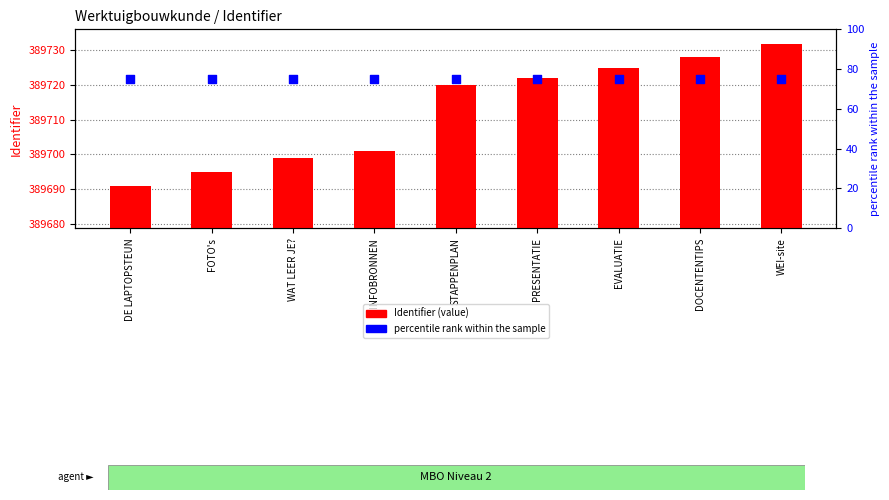

At which category is the sum across all series the highest?

WEI-site